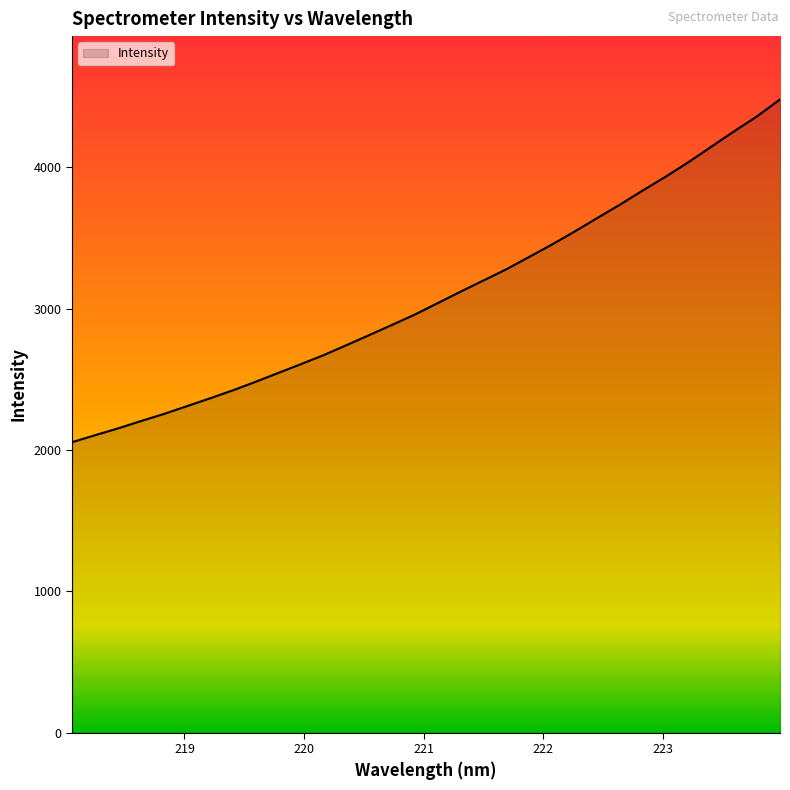

What is the greatest value displayed?

4480.5